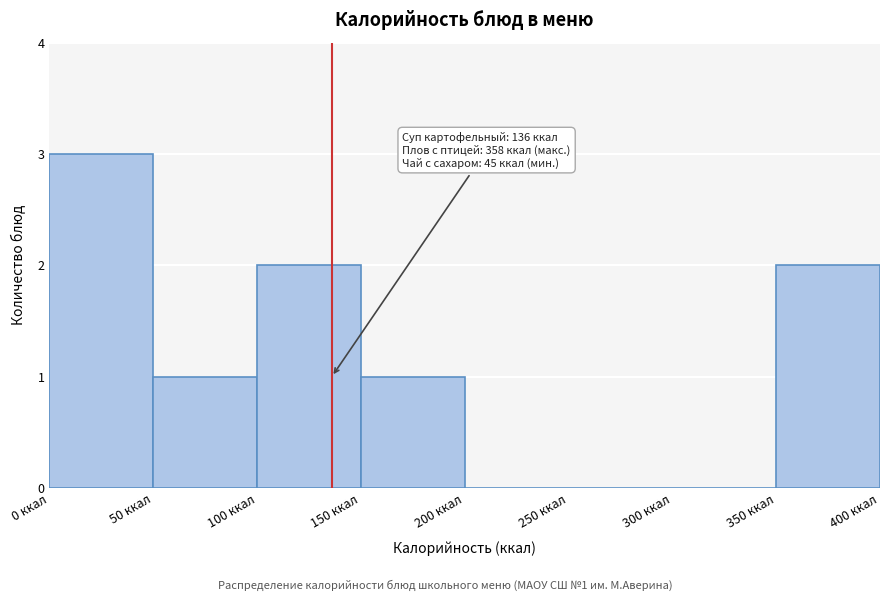

Which range on the x-axis has the tallest bar?

0 to 50